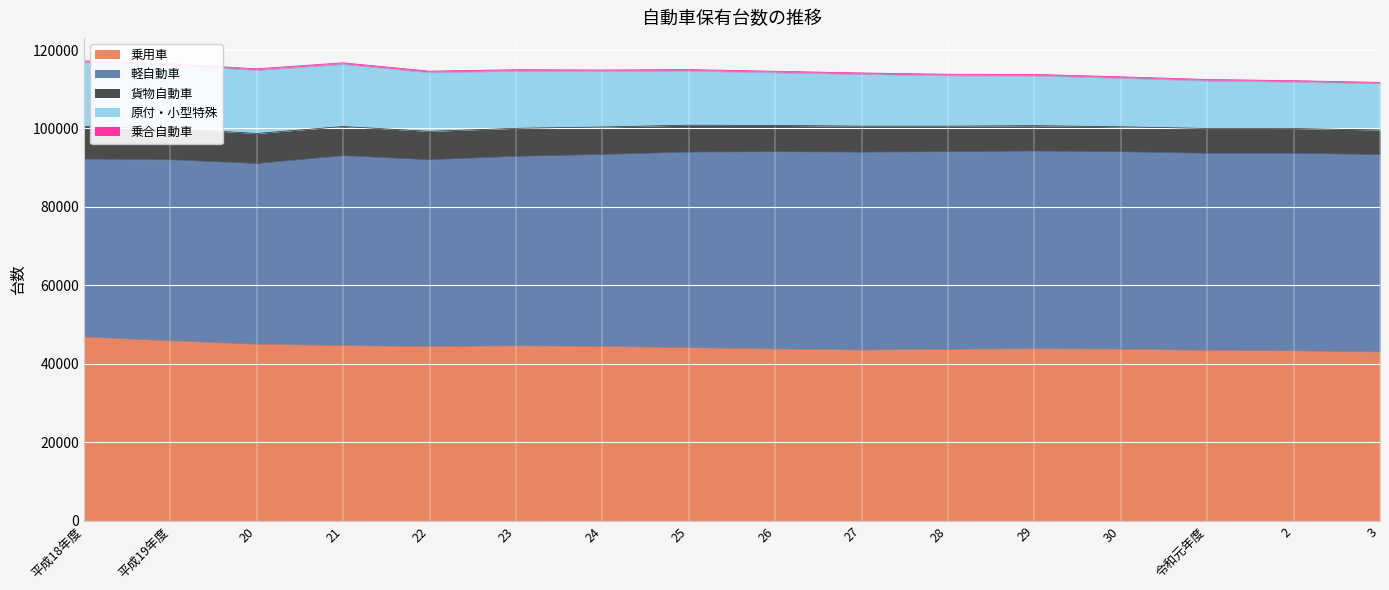

Is the value of 原付・小型特殊 at 30 greater than the value of 貨物自動車 at 29?

Yes